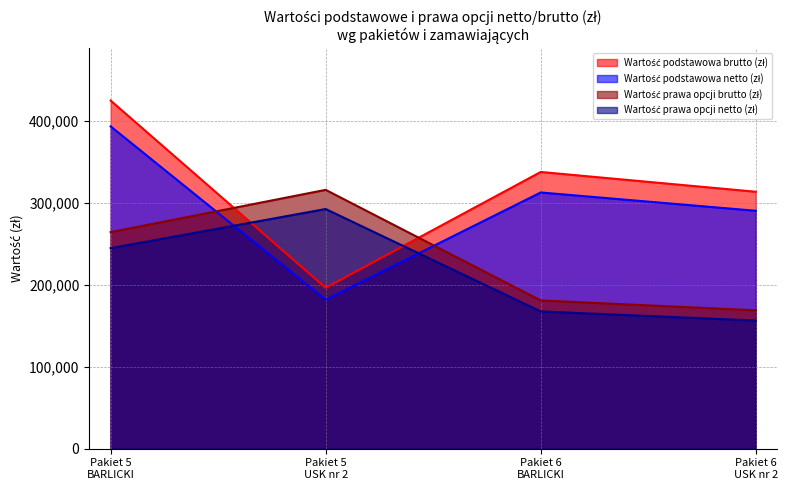

What is the sum of all Wartość prawa opcji netto (zł) values?

861033.0